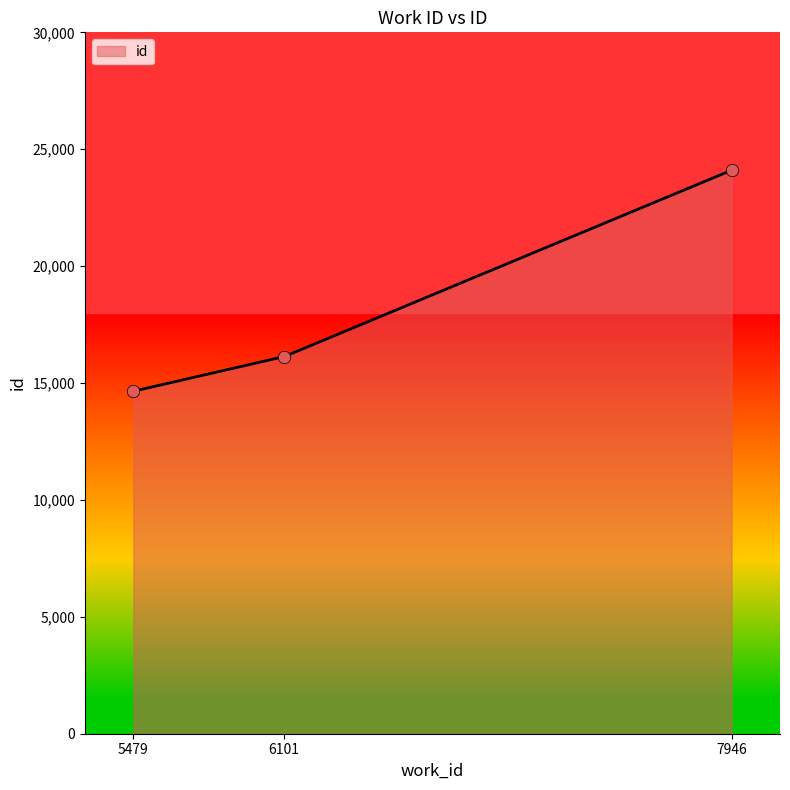

What is the change in value from 5479 to 7946?

+9451